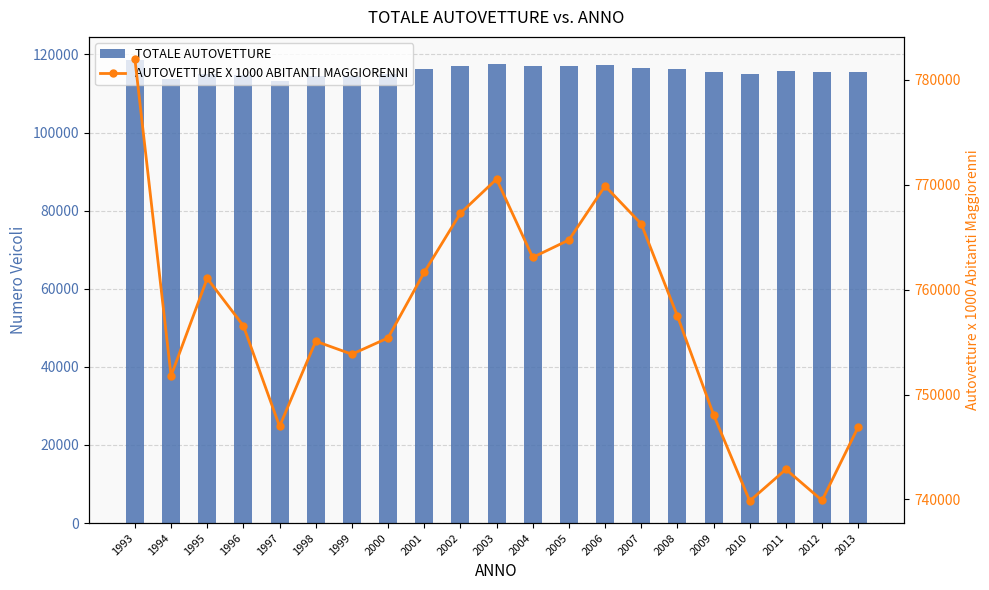

At which category is the sum across all series the highest?

1993